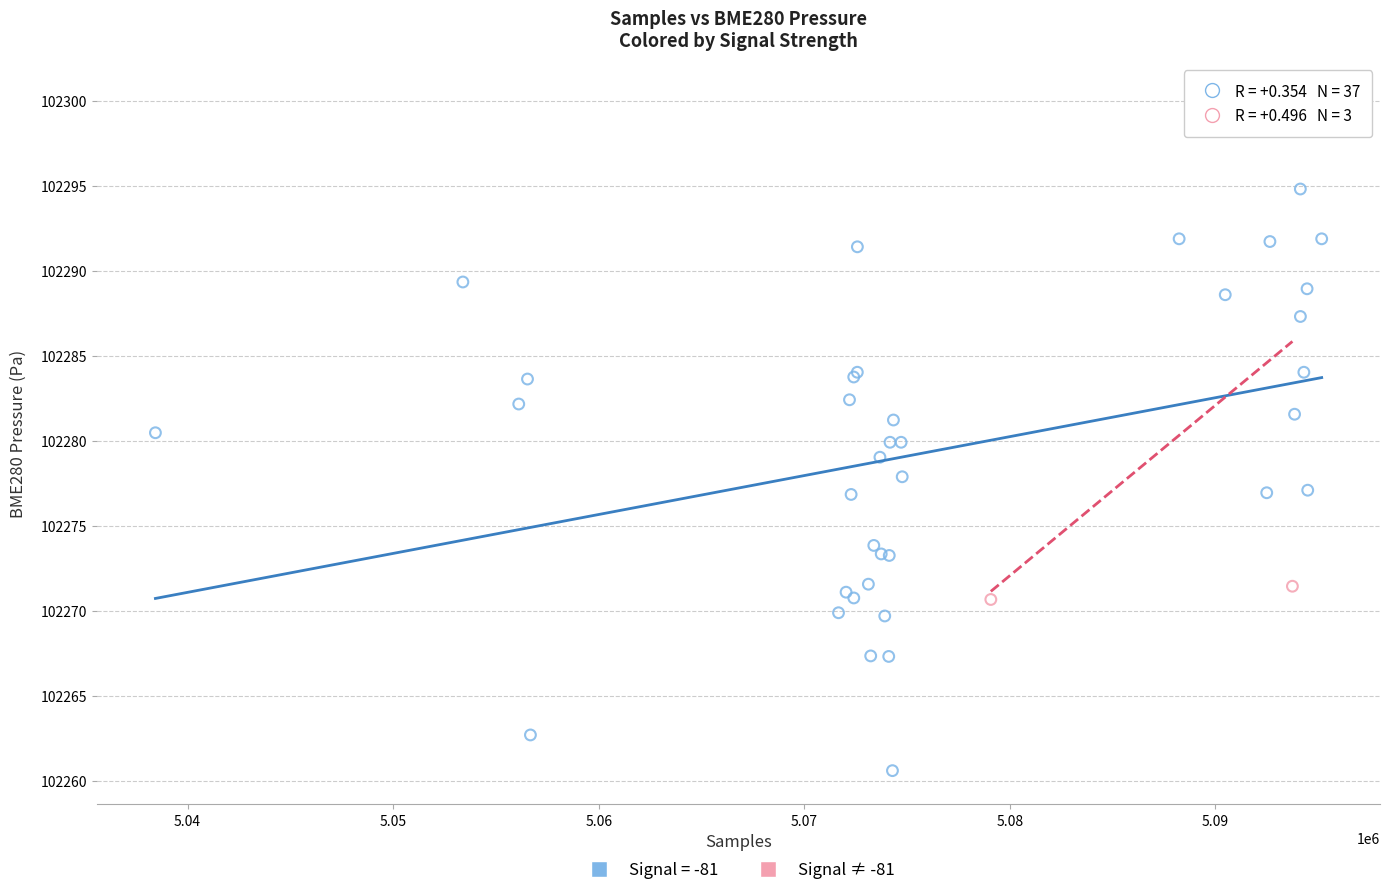

Which series reaches the minimum Y coordinate?

Signal = -81